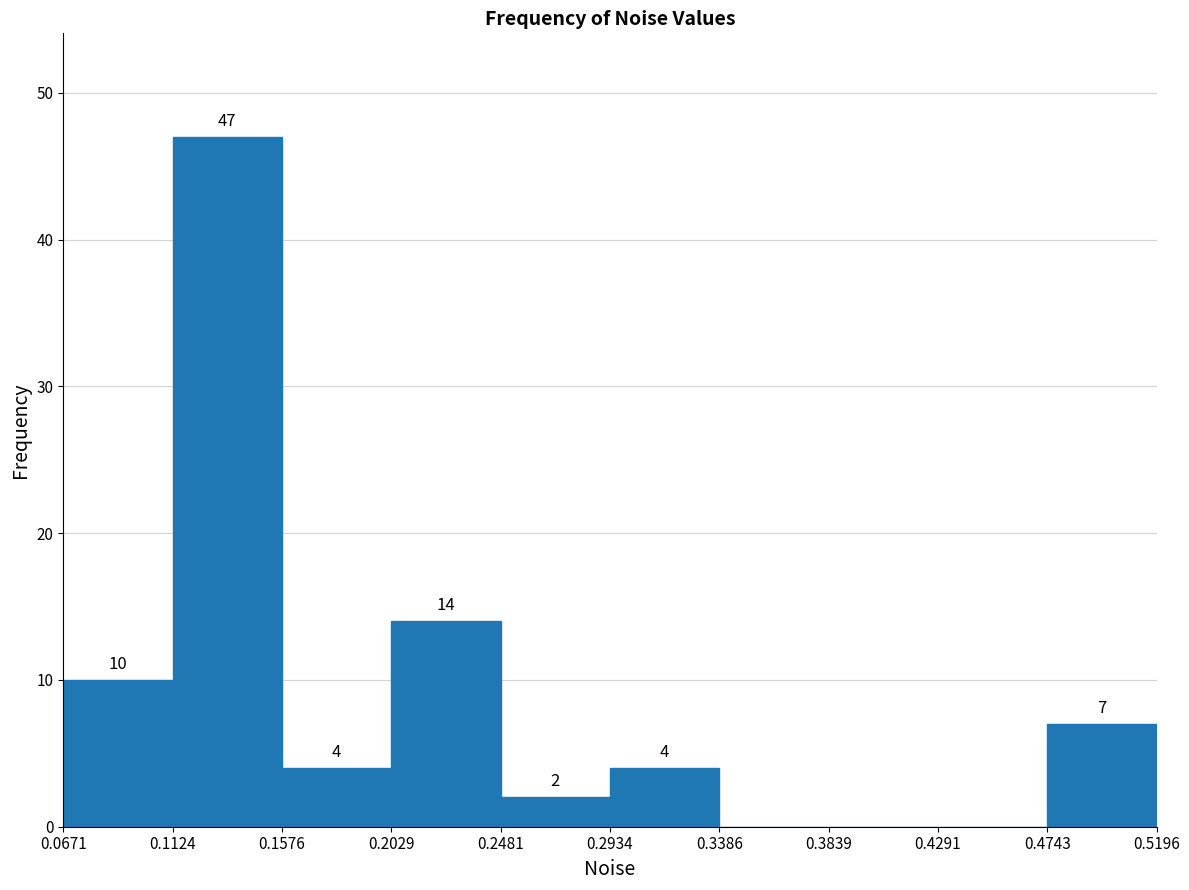

Over which range of the x-axis is the bar tallest?

0.1124 to 0.1576